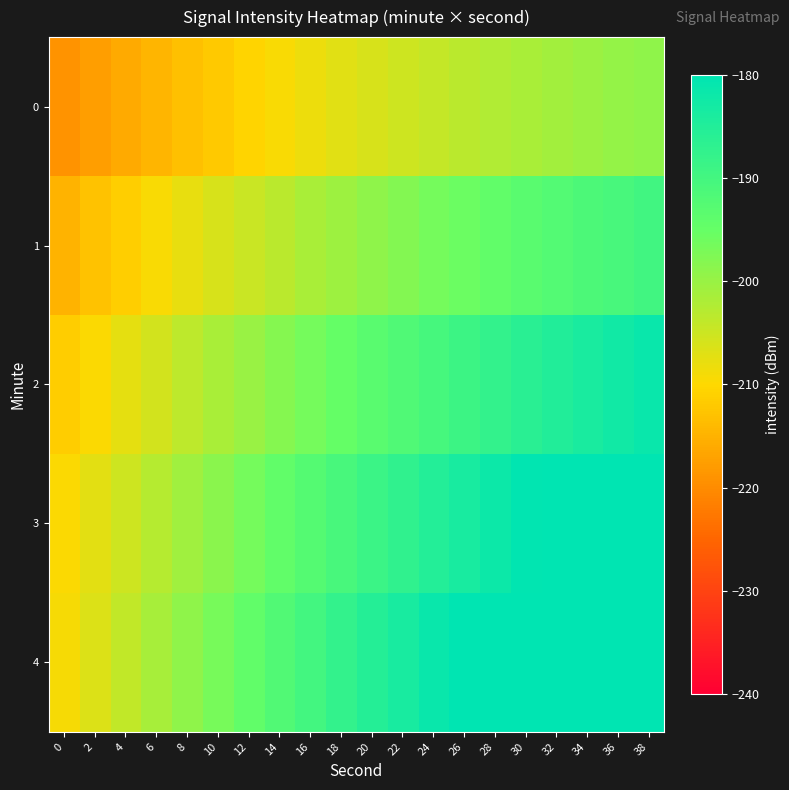

Which series has the largest range (max minus min)?

4